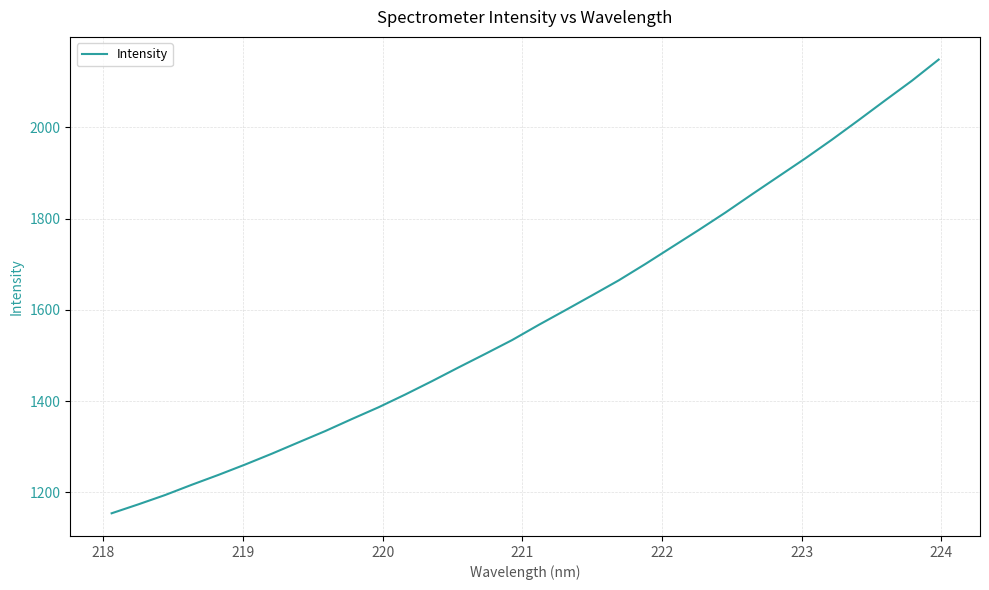

What is the greatest value displayed?

2148.3